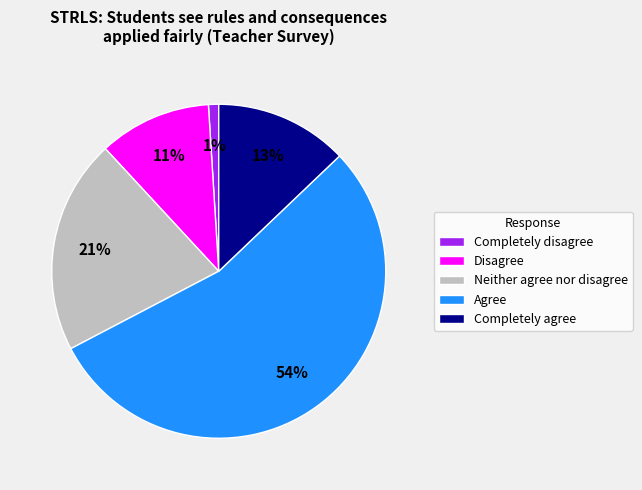

To the nearest percent, what percentage of the pie is Completely agree?

13%